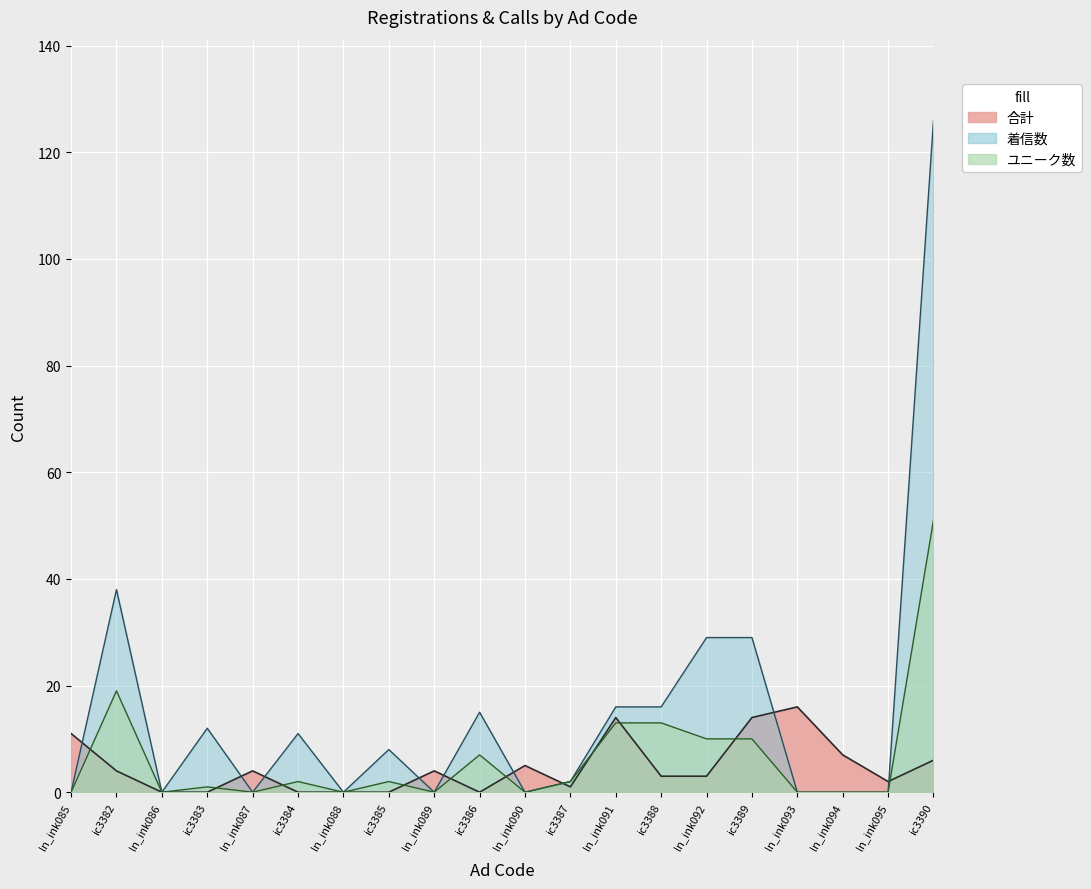

The 着信数 series shows 20 at ic3389. True or false?

False